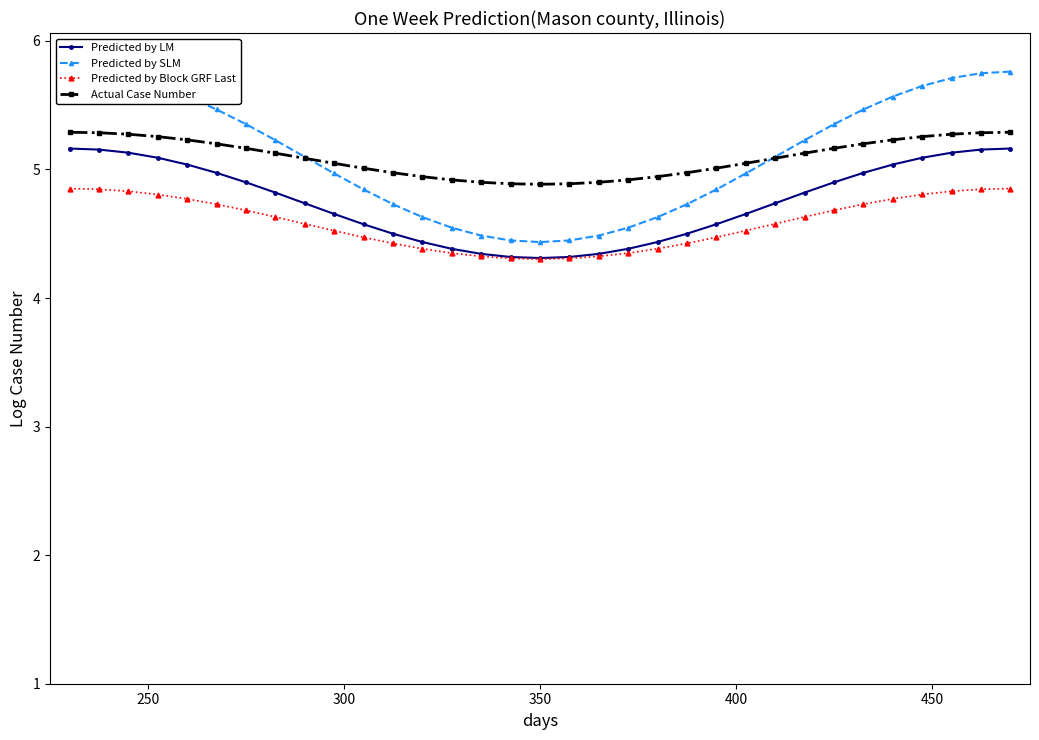

True or false: Actual Case Number and Predicted by Block GRF Last cross at least once.

False